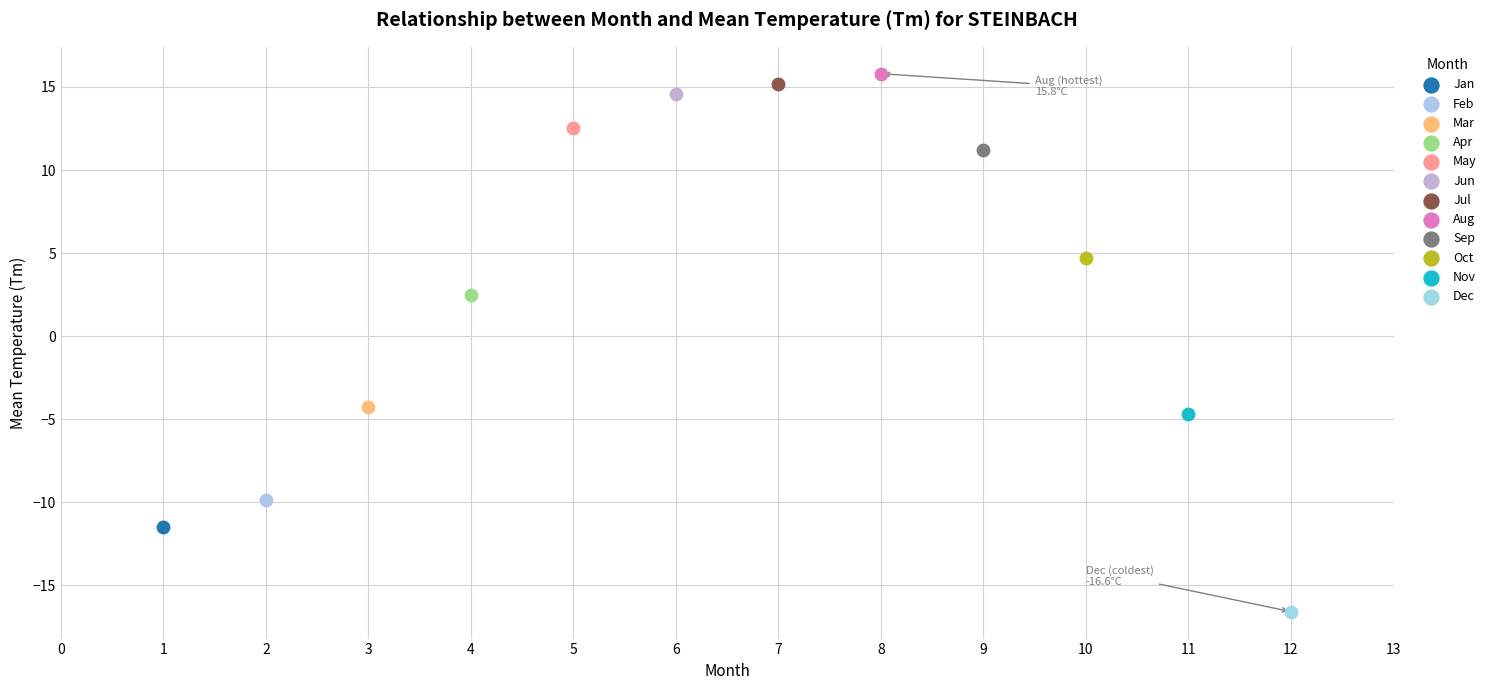

Which series reaches the maximum Y coordinate?

Aug